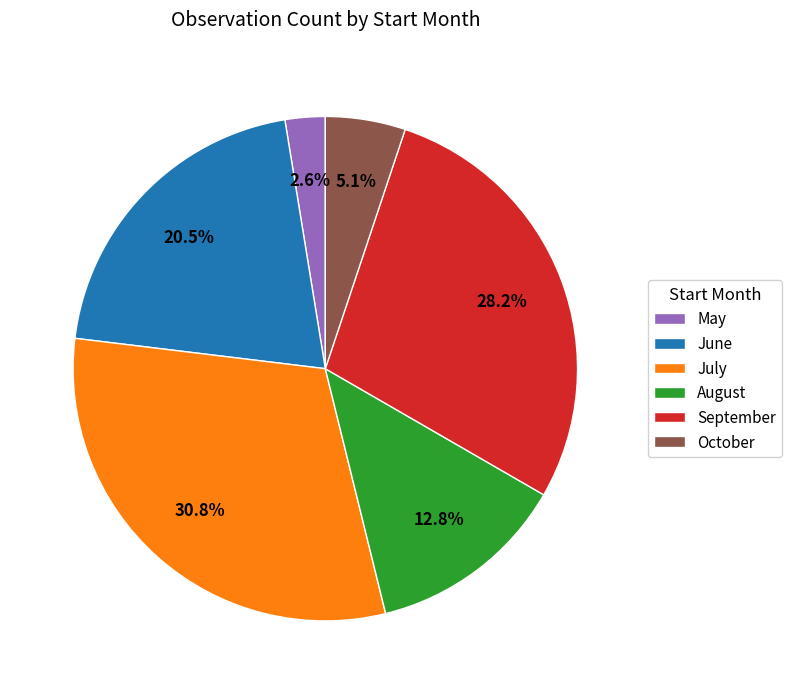

Approximately how many times larger is the value at August compared to October?

2.5